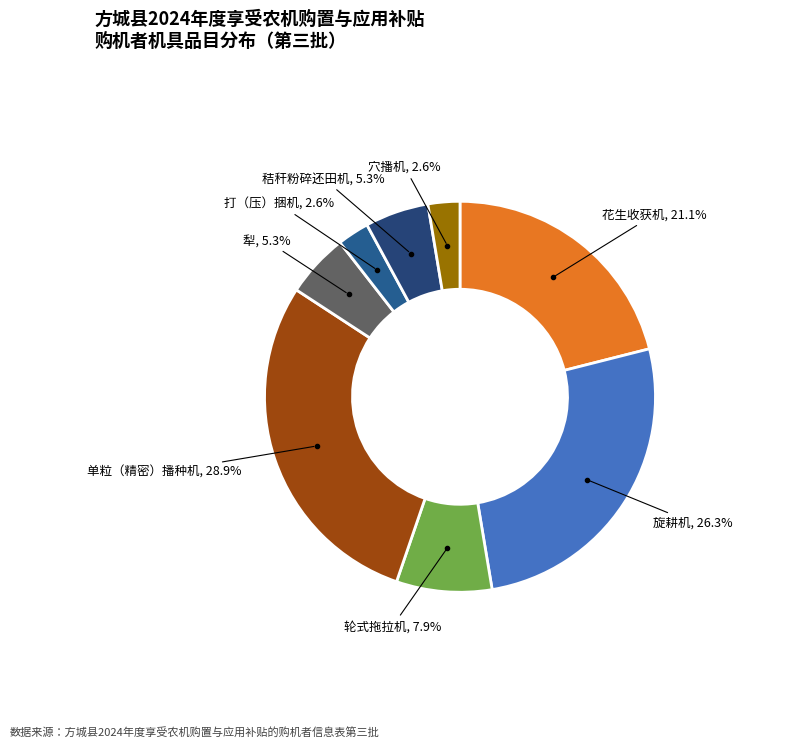

How many segments does this pie chart have?

8